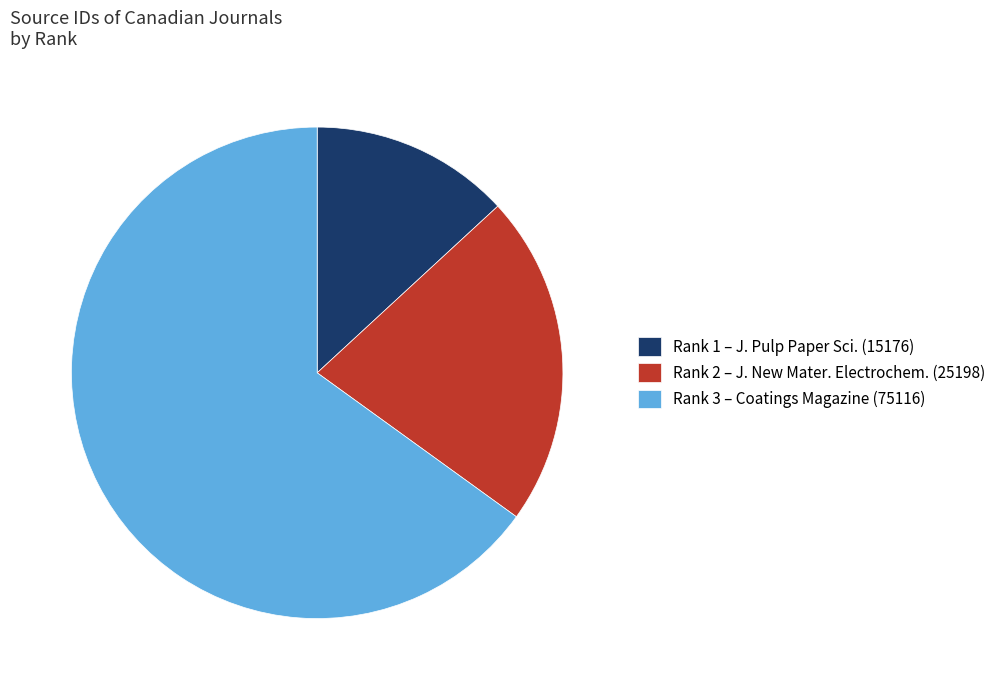

What is the largest slice in the pie chart?

Rank 3 – Coatings Magazine (75116)